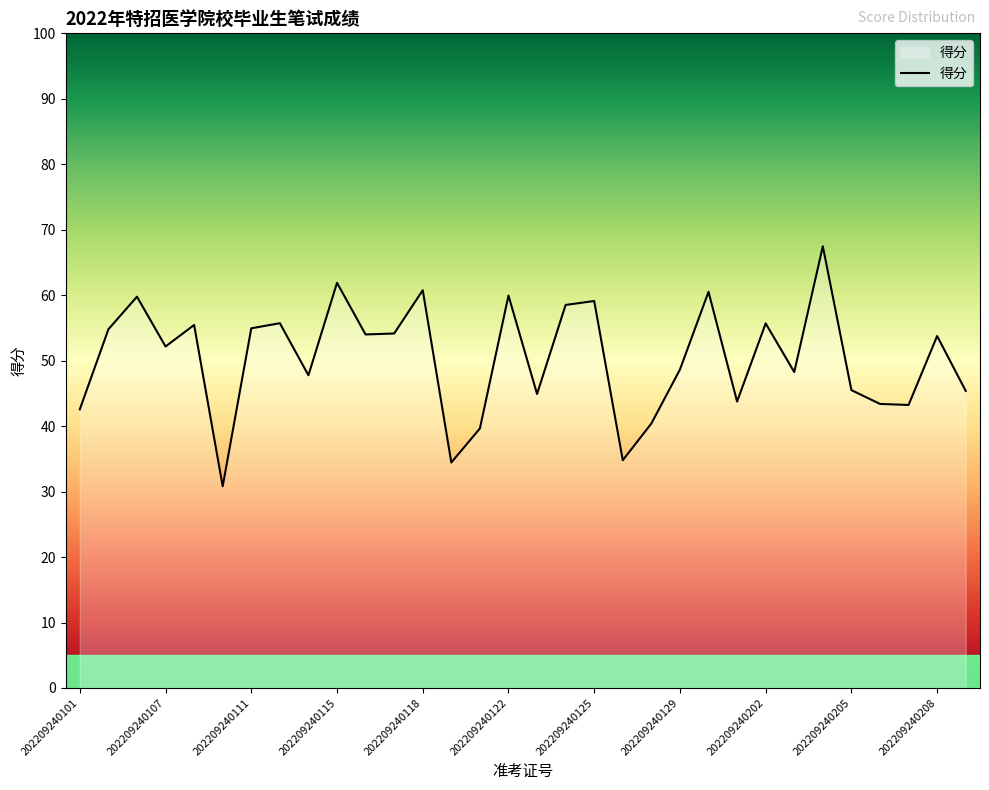

What is the greatest value displayed?

67.5